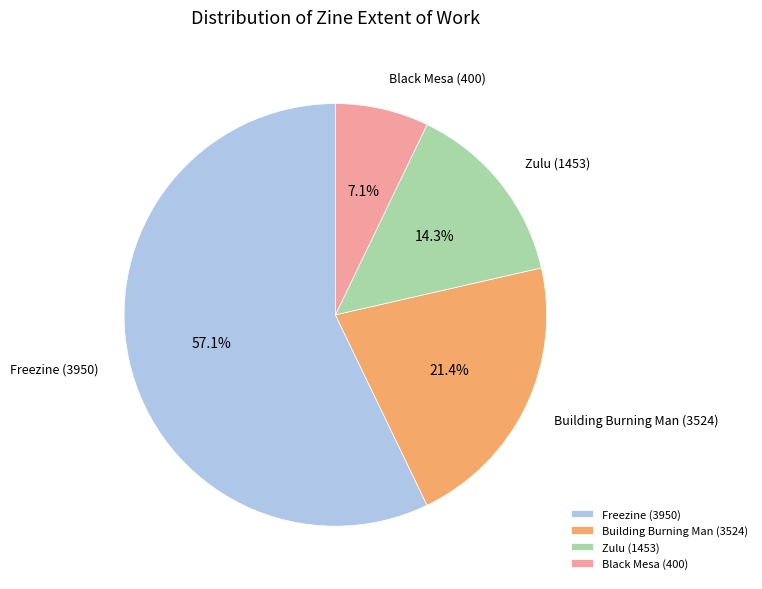

Between Zulu (1453) and Freezine (3950), which is larger?

Freezine (3950)